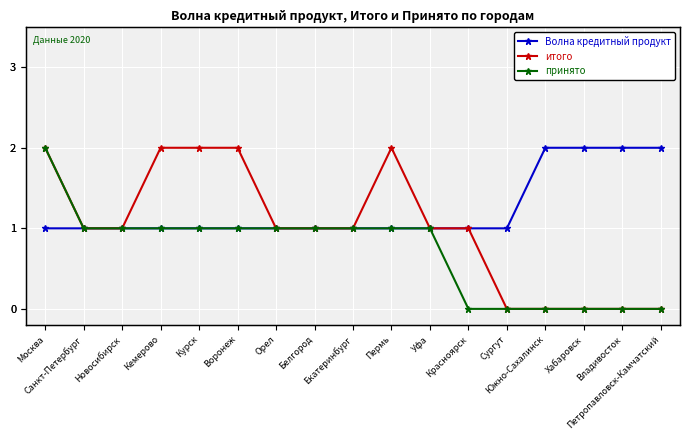

The value of принято at Красноярск is -1. True or false?

False